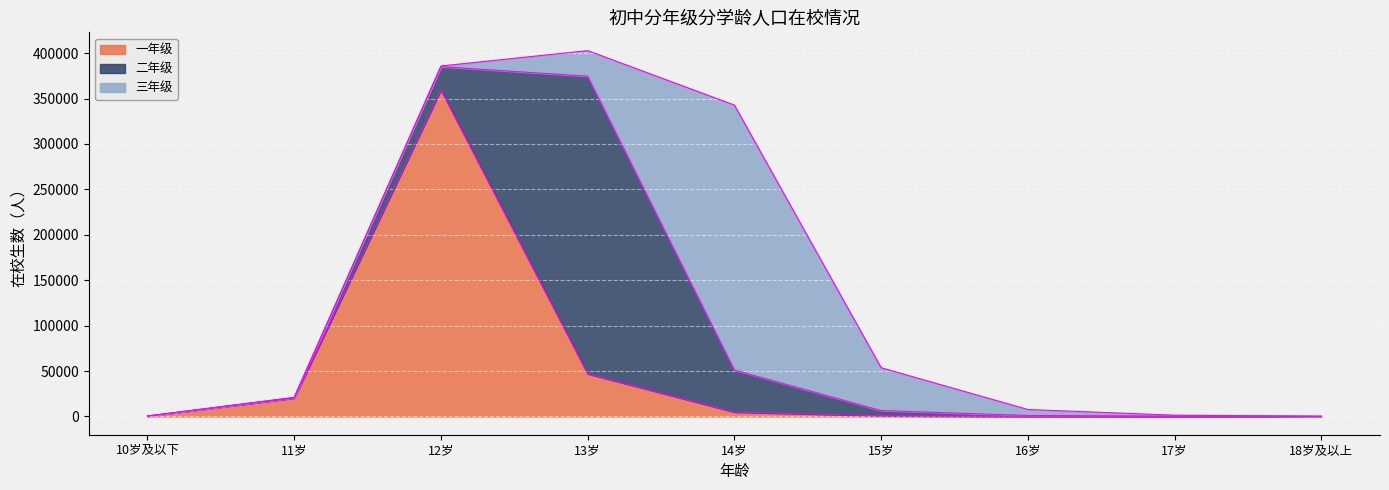

The value of 三年级 at 15岁 is 28095. True or false?

False